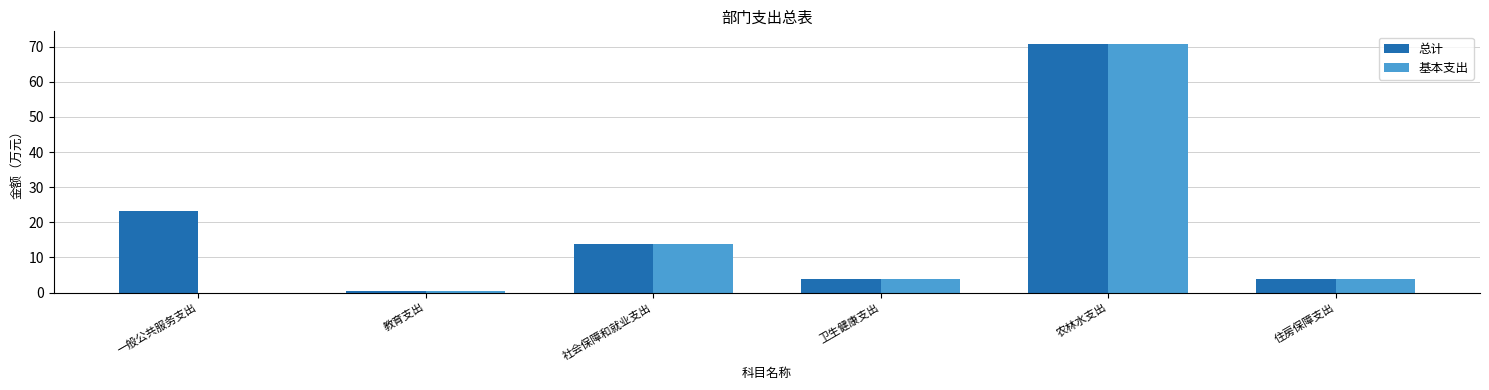

The 基本支出 series shows 0.0 at 一般公共服务支出. True or false?

True